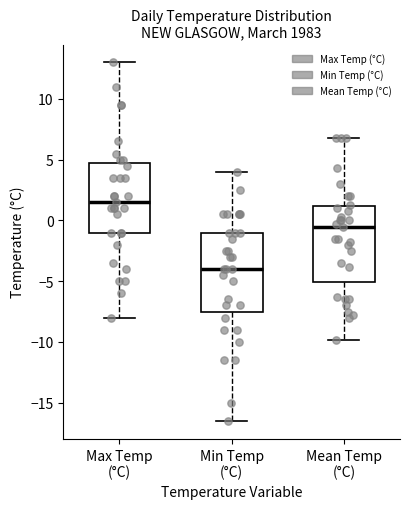

Which box has the highest median line?

Max Temp (°C)